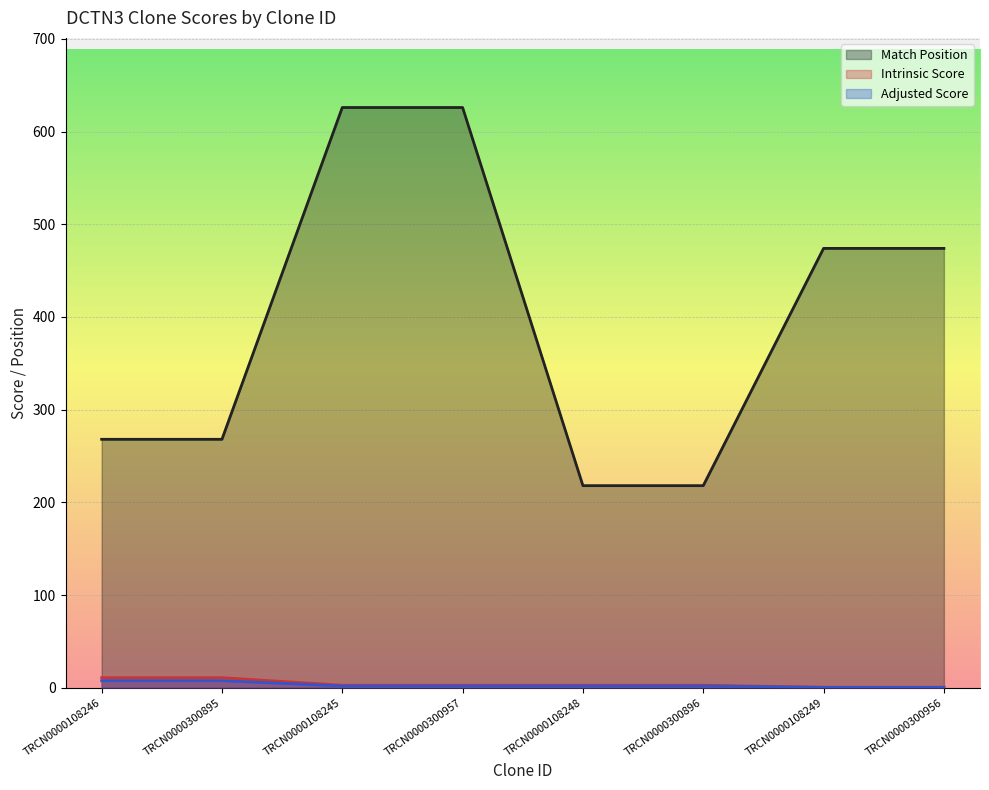

How many lines are shown in the chart?

3